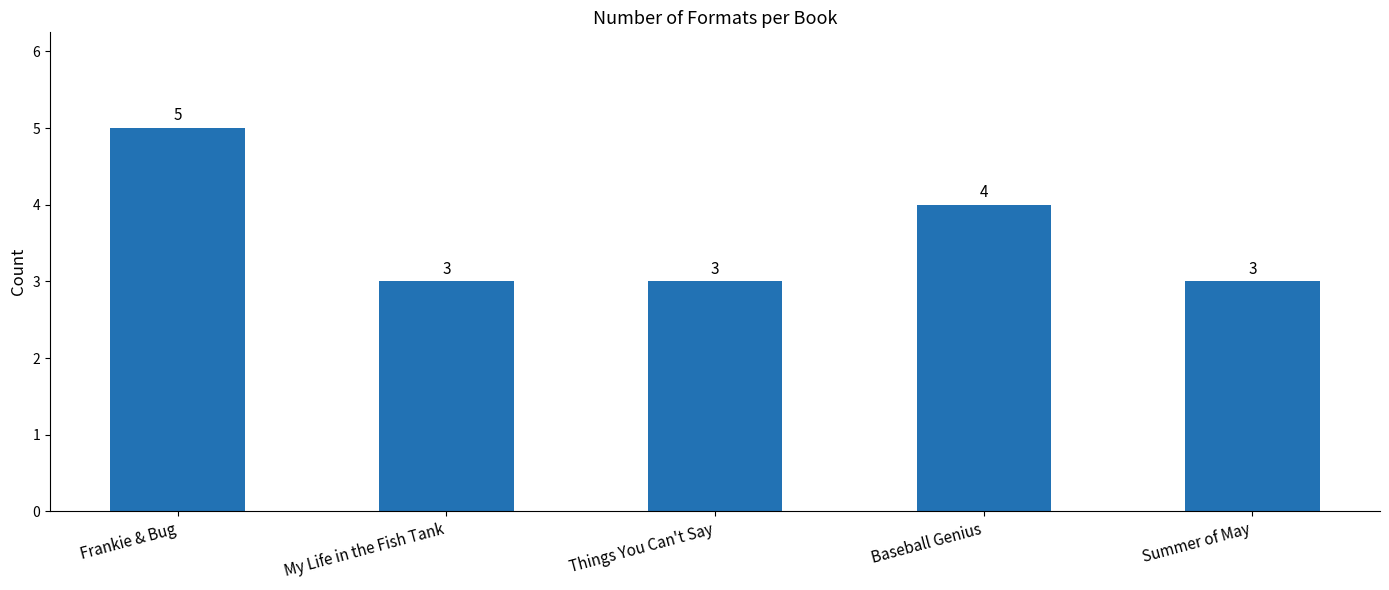

Reading left to right, extract all data points from this chart.

5	3	3	4	3